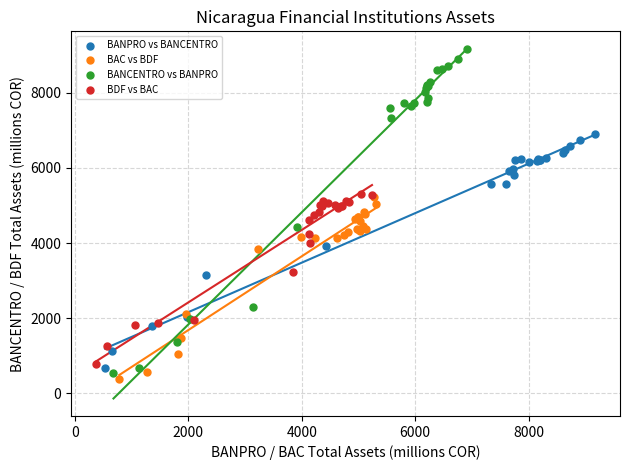

Which series has the widest spread of Y values?

BANCENTRO vs BANPRO